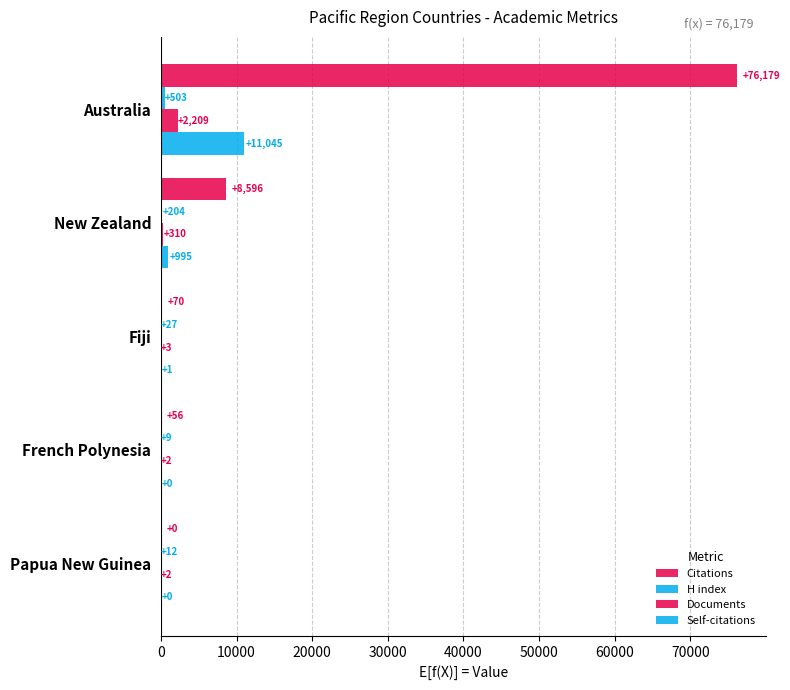

Reading right to left, extract all data points from this chart.

Citations: 0	56	70	8596	76179
H index: 12	9	27	204	503
Documents: 2	2	3	310	2209
Self-citations: 0	0	1	995	11045